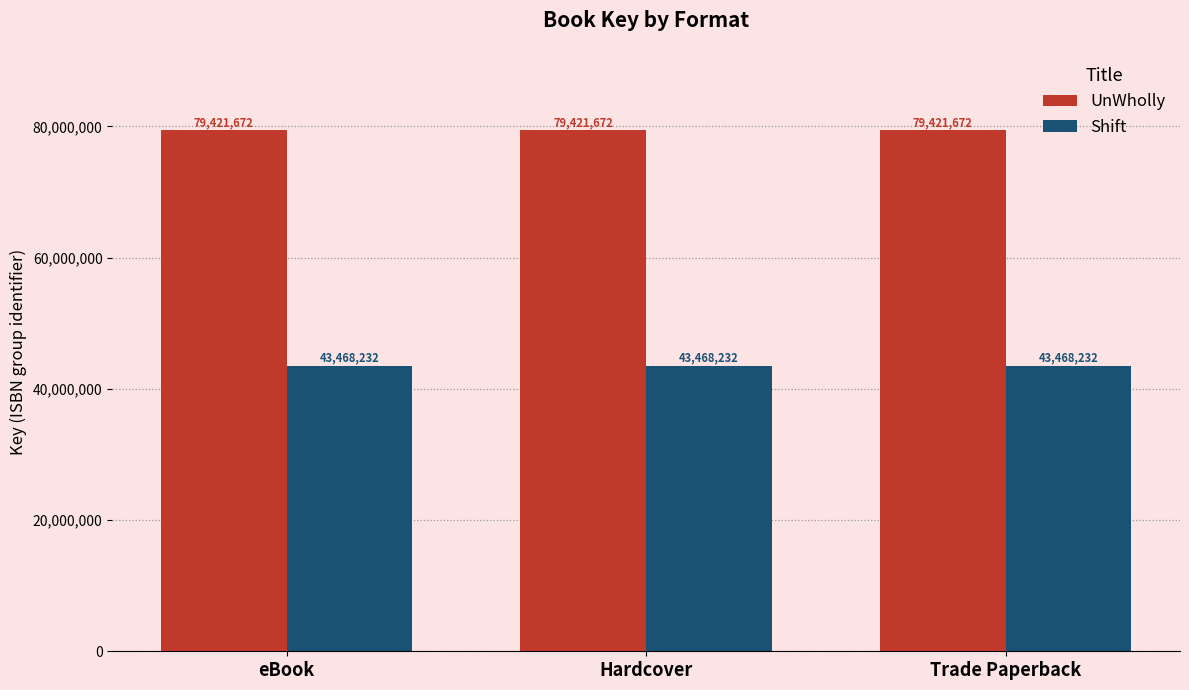

The UnWholly series shows 79421672 at Hardcover. True or false?

True